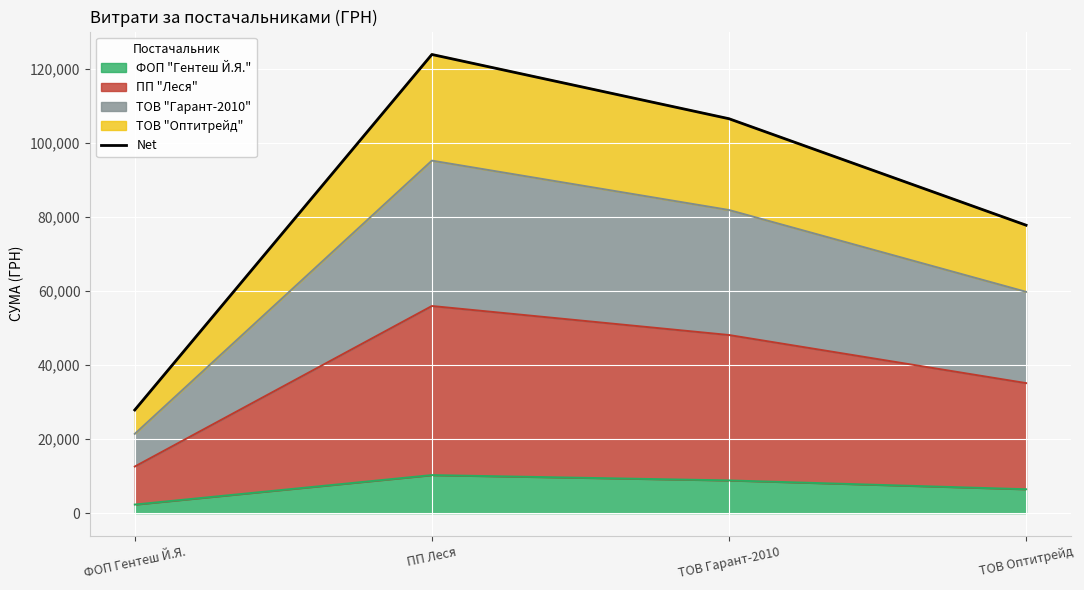

Rank the categories by value from highest to lowest.

ПП Леся, ТОВ Гарант-2010, ТОВ Оптитрейд, ФОП Гентеш Й.Я.